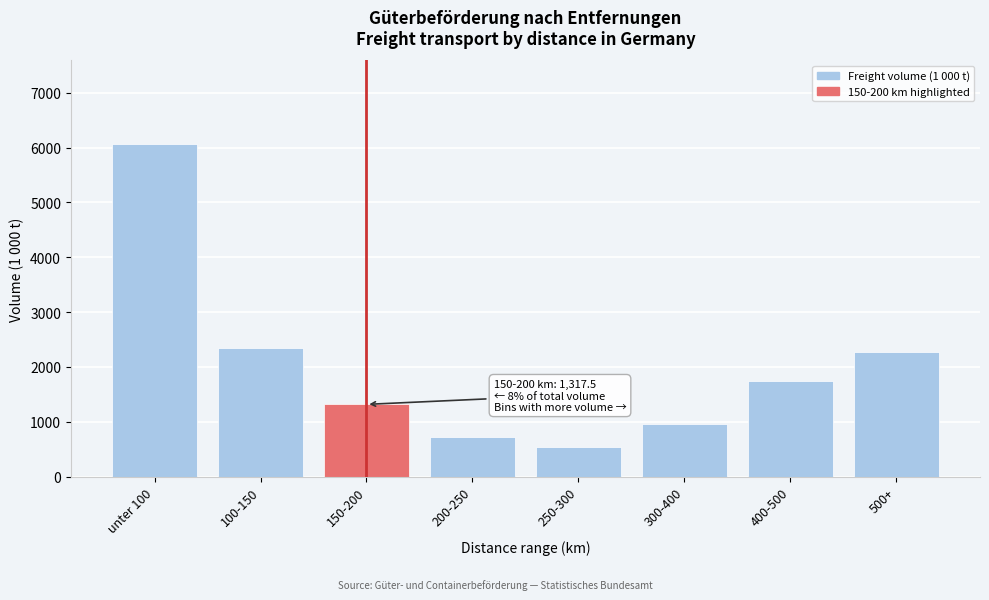

Reading left to right, list all the values displayed in this chart.

unter 100=6071.8	100-150=2337.3	150-200=1317.5	200-250=725.2	250-300=536.7	300-400=964.1	400-500=1744.7	500+=2271.1